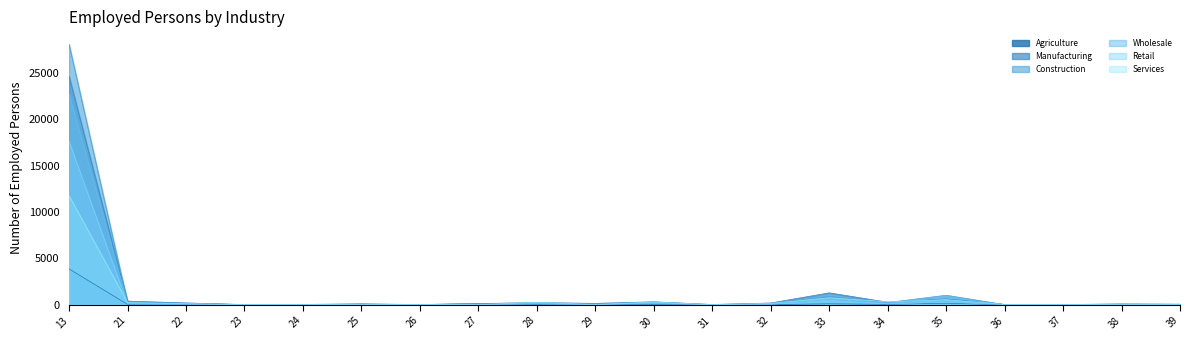

The Agriculture series shows 18 at 32. True or false?

False